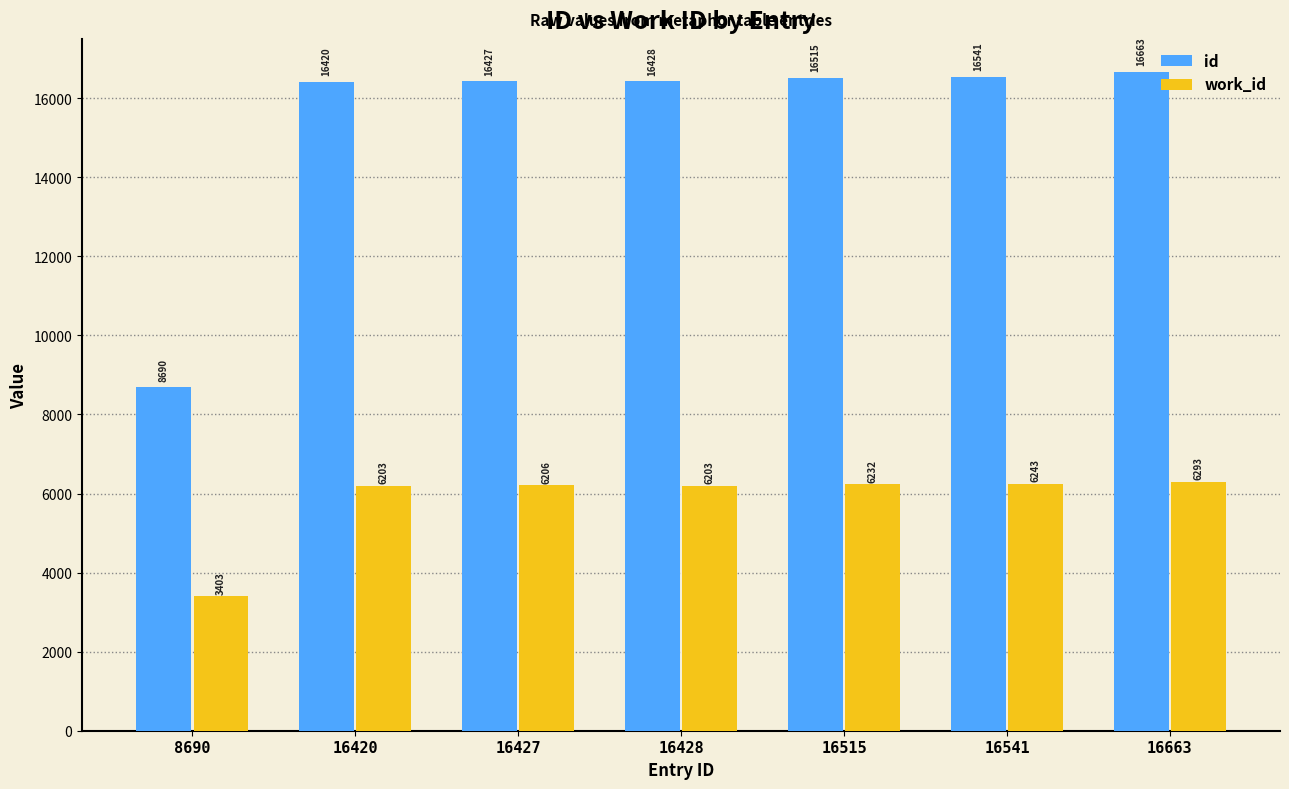

Is the value of work_id at 16428 greater than the value of id at 16420?

No